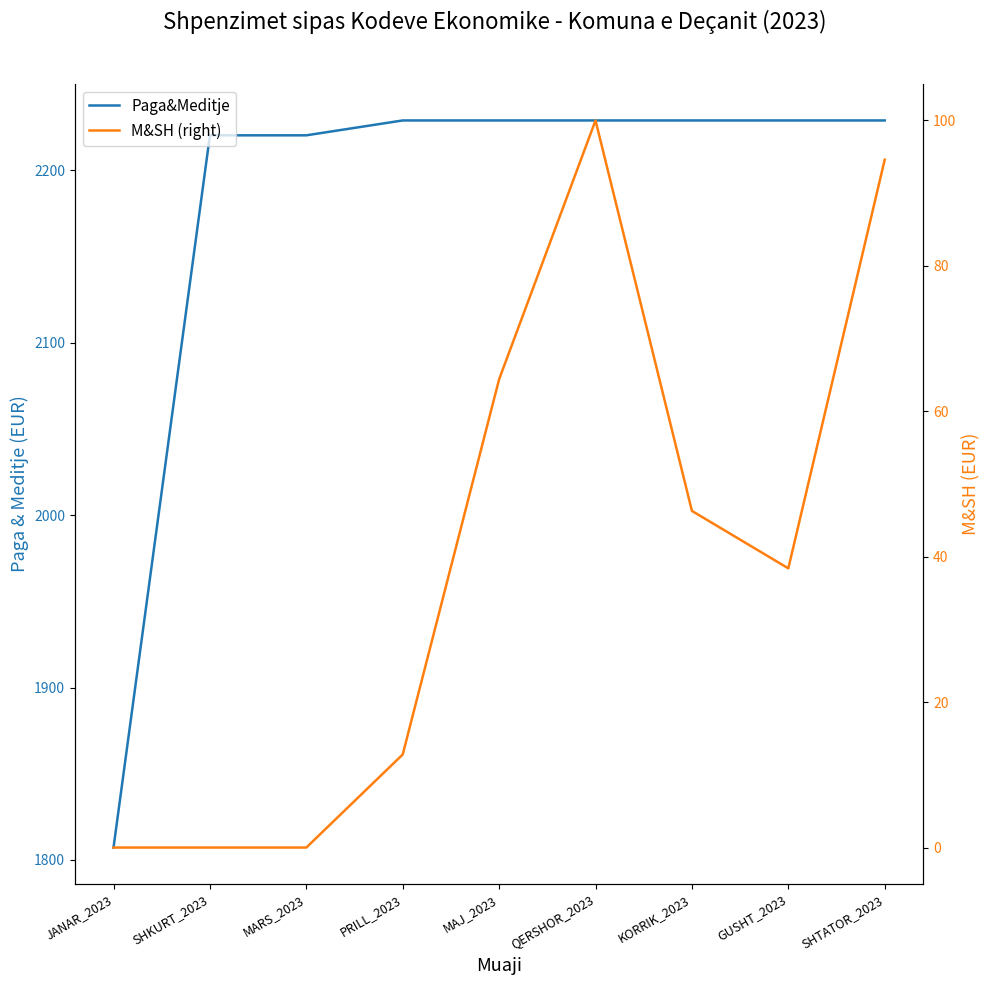

How many data points in M&SH (right) are above 38?

5